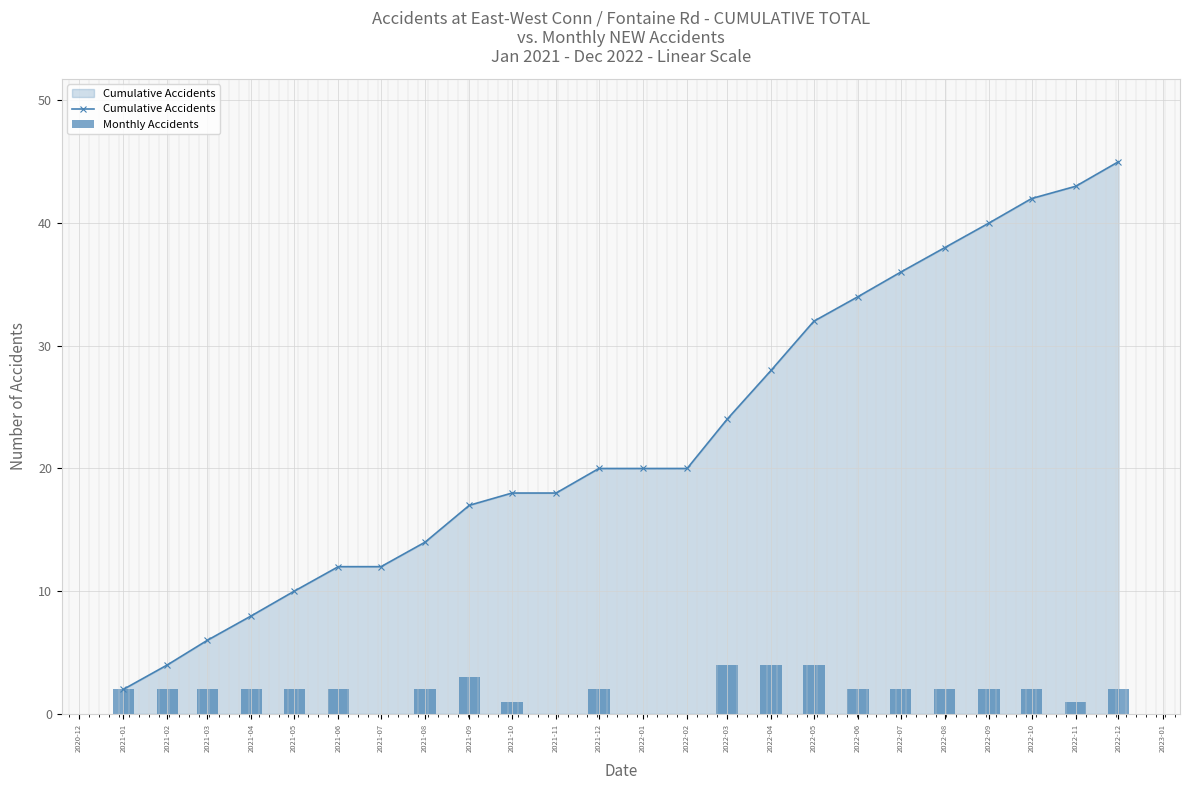

Which category has the lowest value in the Cumulative Accidents series?

2021-01